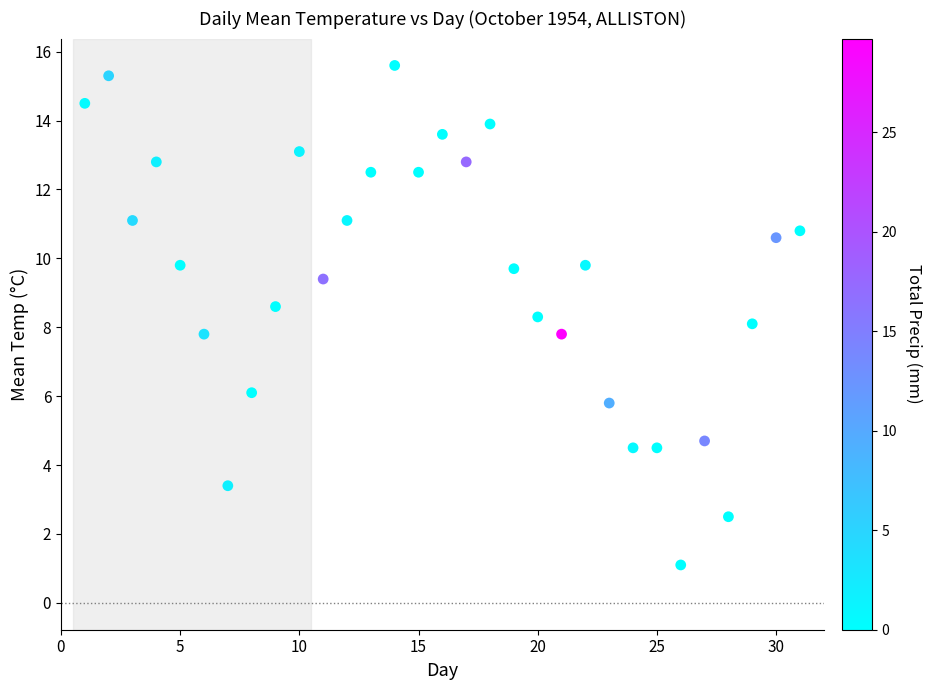

What is the range of Y values (max minus min)?

14.5